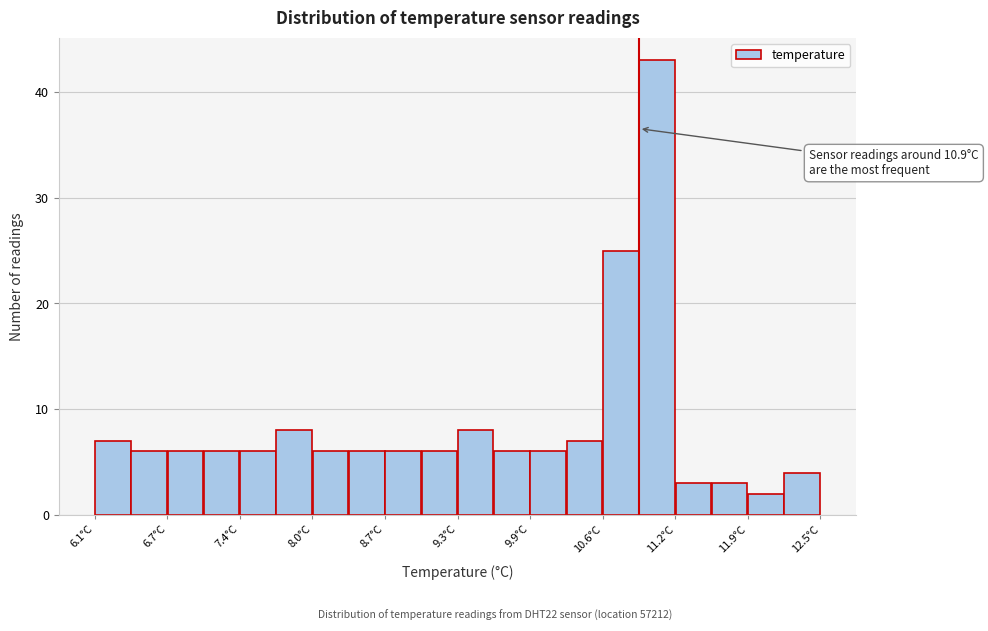

Around what value on the x-axis is the tallest bar? Give the approximate position of its centre, as read against the axis.

11.1